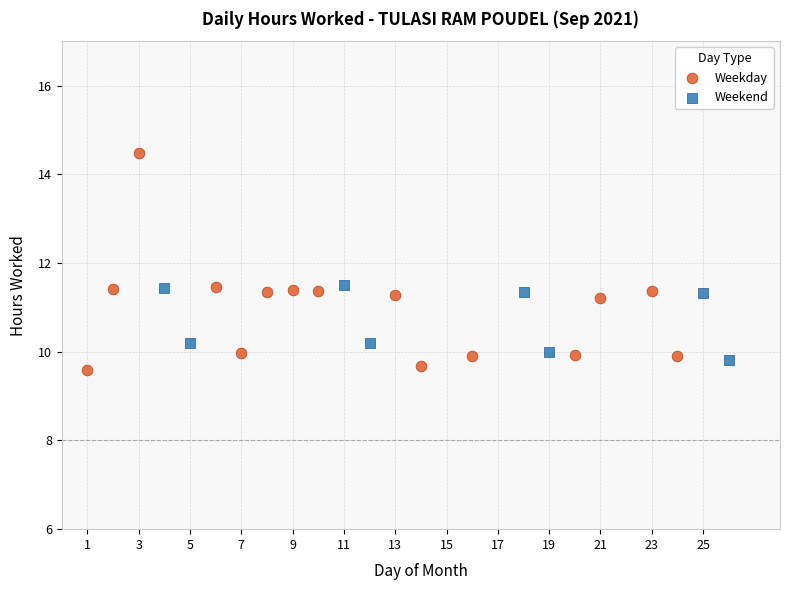

Which series has the widest spread of Y values?

Weekday